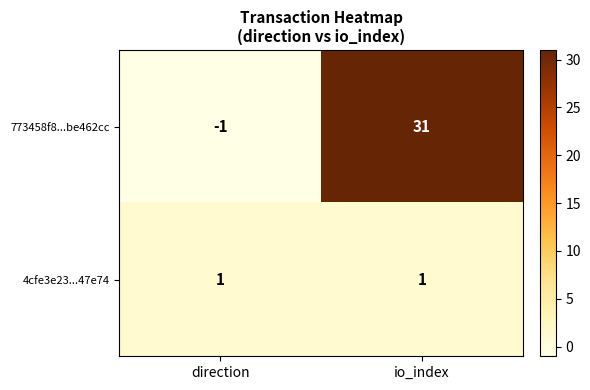

Which series has the largest total across all categories?

773458f8...be462cc